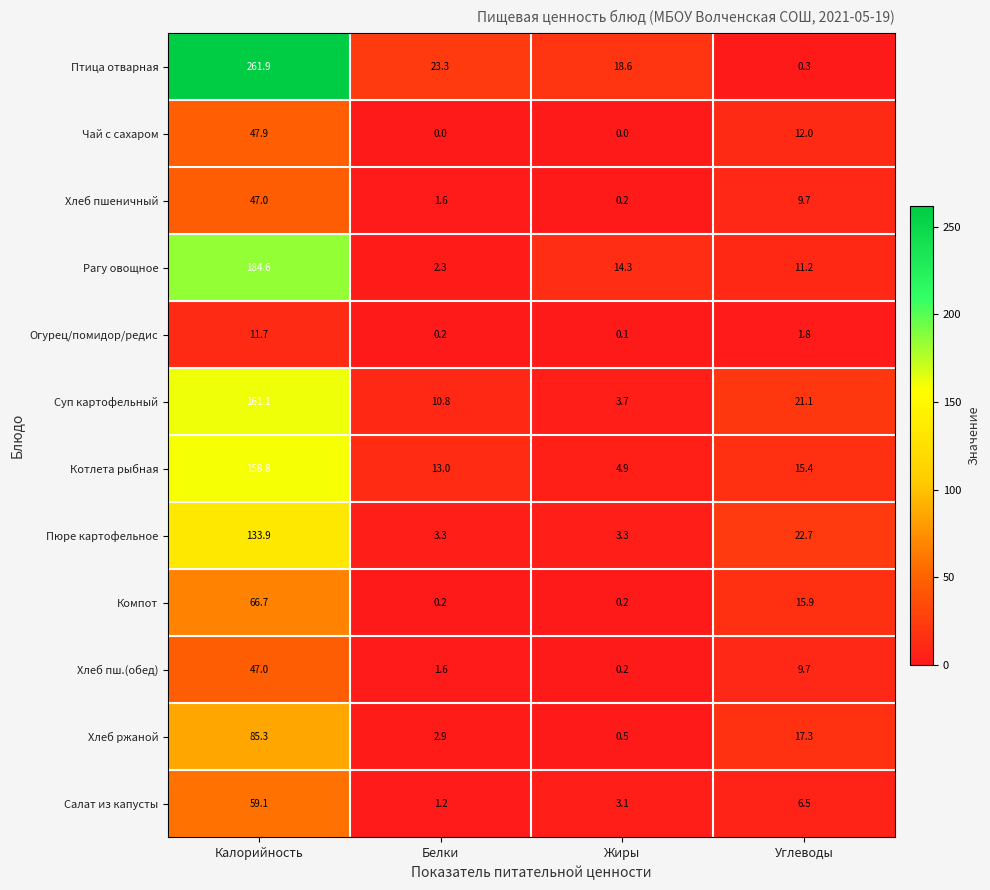

Rank the categories by Хлеб ржаной value from highest to lowest.

Калорийность, Углеводы, Белки, Жиры